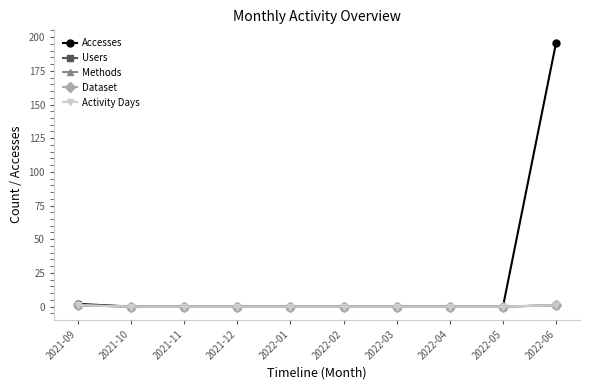

Reading left to right, list all the values displayed in this chart.

Accesses: 2021-09=2	2021-10=0	2021-11=0	2021-12=0	2022-01=0	2022-02=0	2022-03=0	2022-04=0	2022-05=0	2022-06=196
Users: 2021-09=1	2021-10=0	2021-11=0	2021-12=0	2022-01=0	2022-02=0	2022-03=0	2022-04=0	2022-05=0	2022-06=1
Methods: 2021-09=1	2021-10=0	2021-11=0	2021-12=0	2022-01=0	2022-02=0	2022-03=0	2022-04=0	2022-05=0	2022-06=1
Dataset: 2021-09=1	2021-10=0	2021-11=0	2021-12=0	2022-01=0	2022-02=0	2022-03=0	2022-04=0	2022-05=0	2022-06=1
Activity Days: 2021-09=1	2021-10=0	2021-11=0	2021-12=0	2022-01=0	2022-02=0	2022-03=0	2022-04=0	2022-05=0	2022-06=1